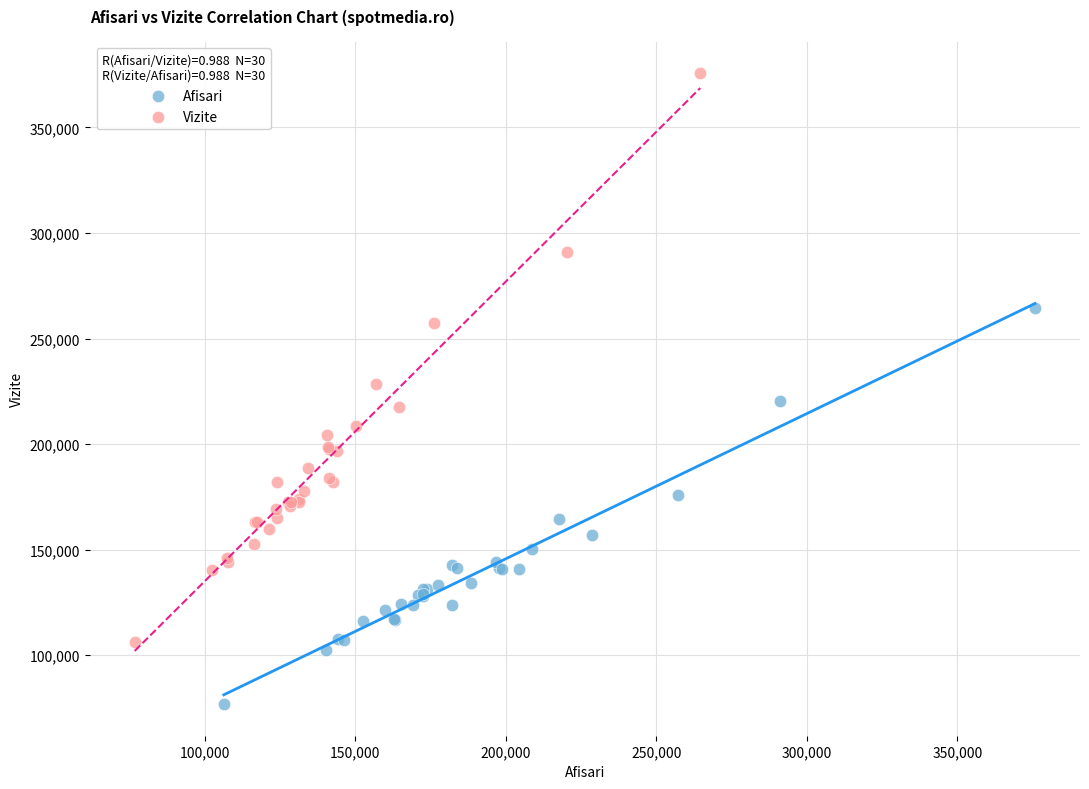

Which series has the largest Y range (max minus min)?

Vizite